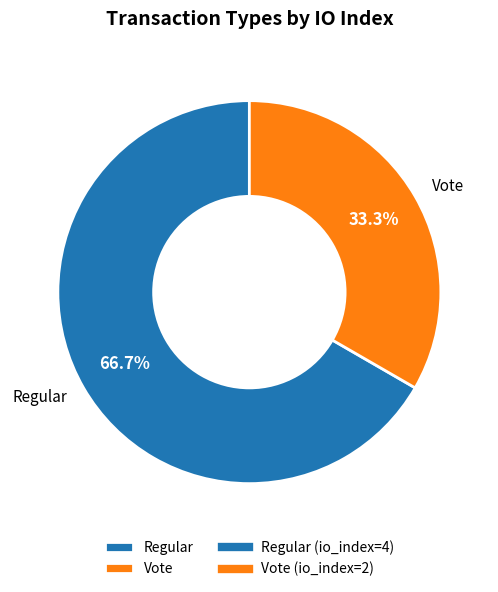

How many segments does this pie chart have?

2